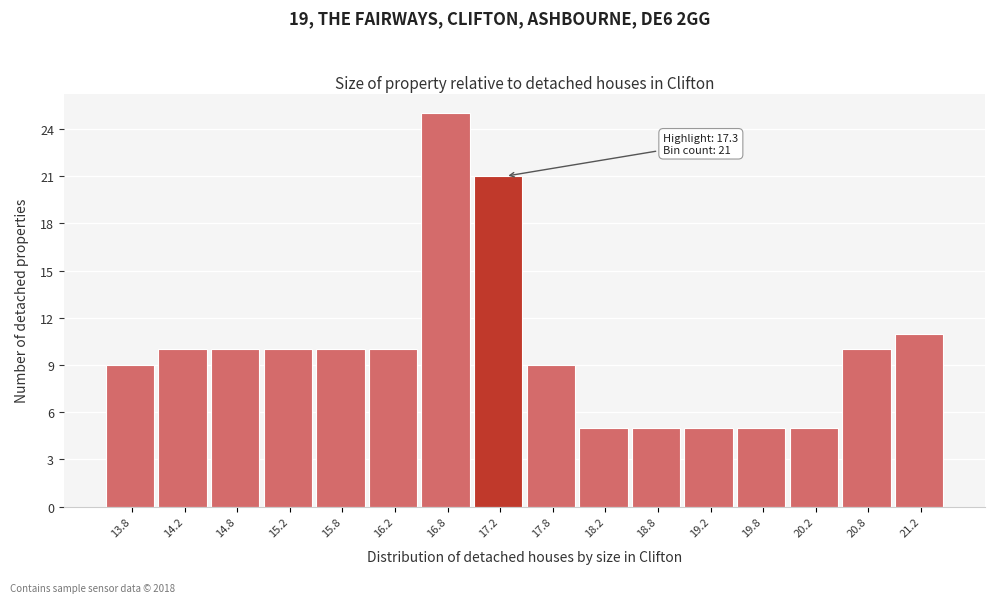

Which range on the x-axis has the tallest bar?

16.5 to 17.0